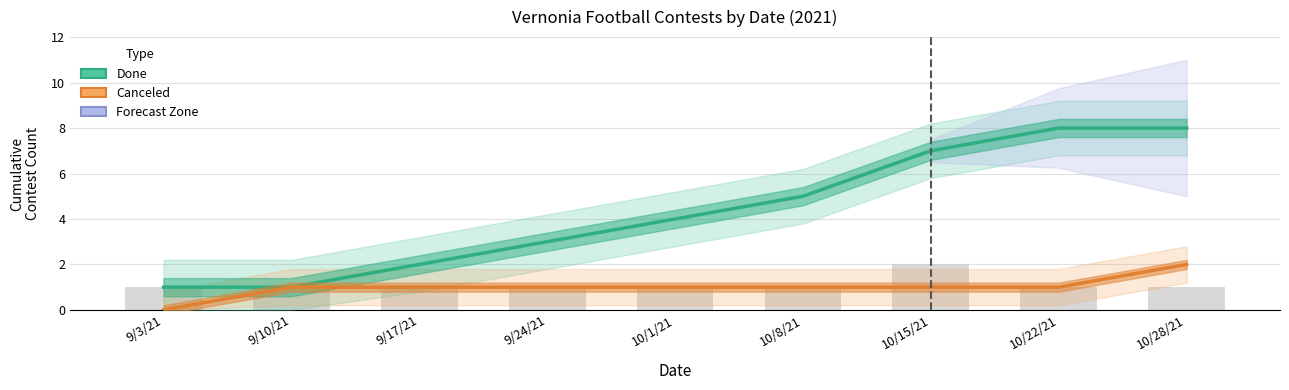

At how many categories does at least one series exceed 3?

5